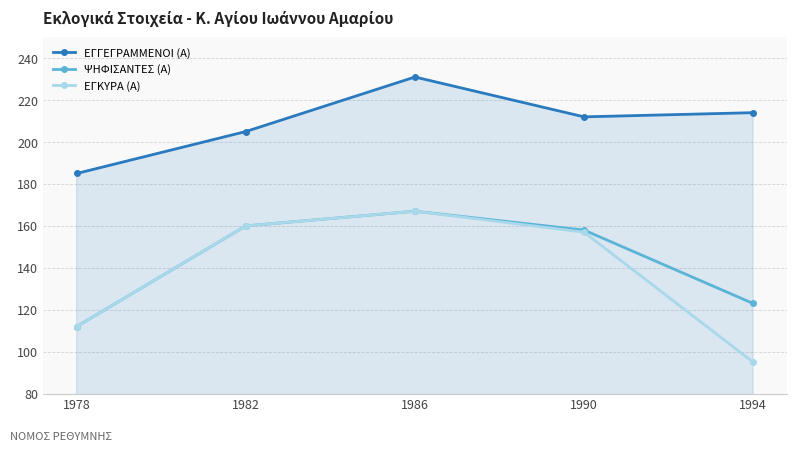

Between 1982 and 1994, which series saw the biggest shift?

ΕΓΚΥΡΑ (Α)